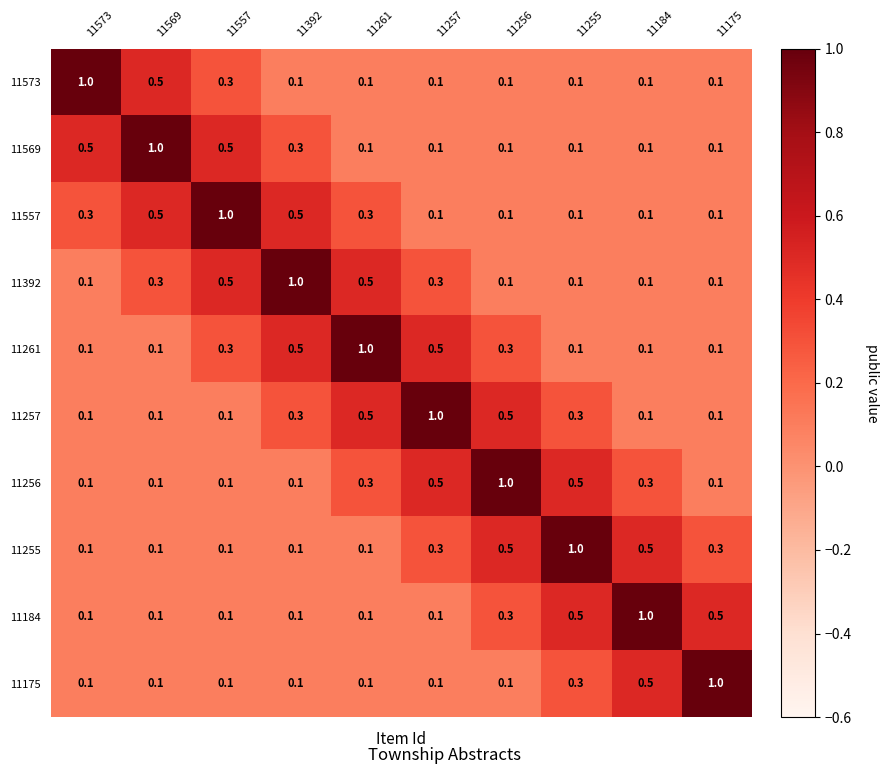

The 11184 series shows 0.3 at 11256. True or false?

True